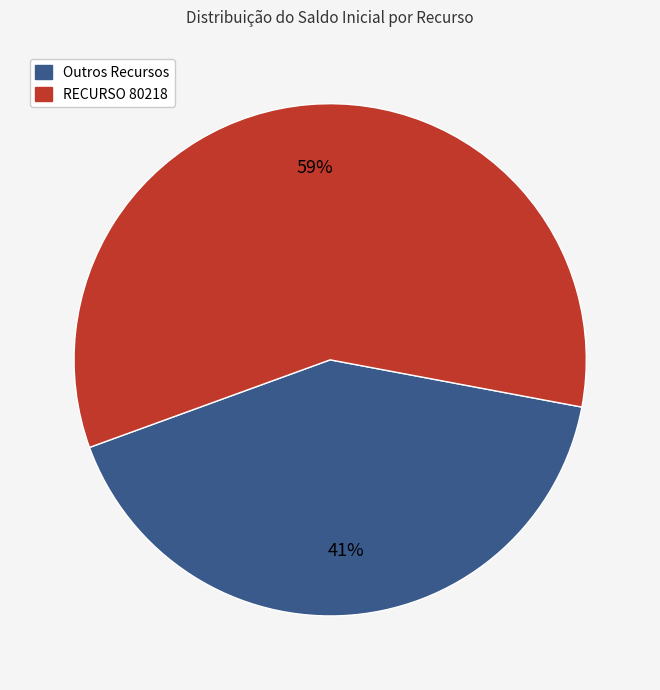

Is there a majority slice in this chart?

Yes